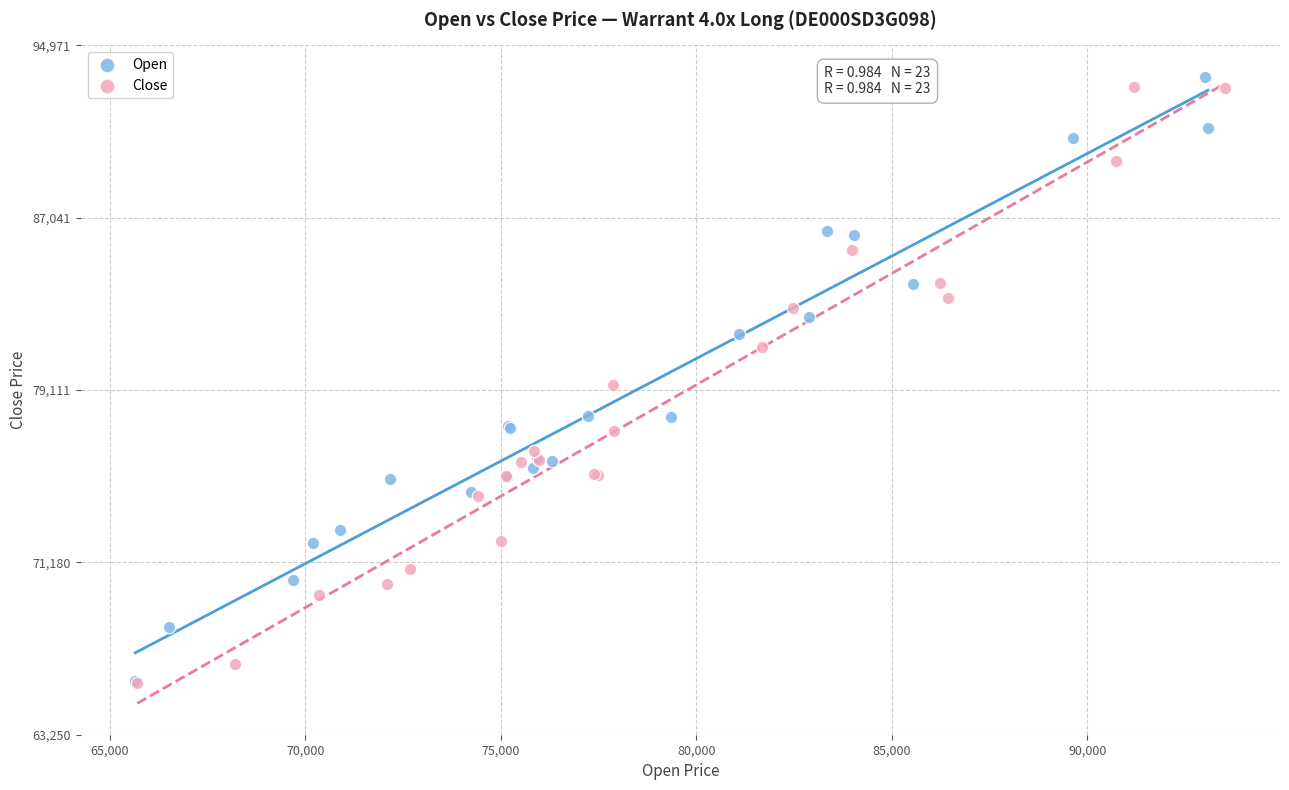

What are all the series names shown in the legend?

Open, Close